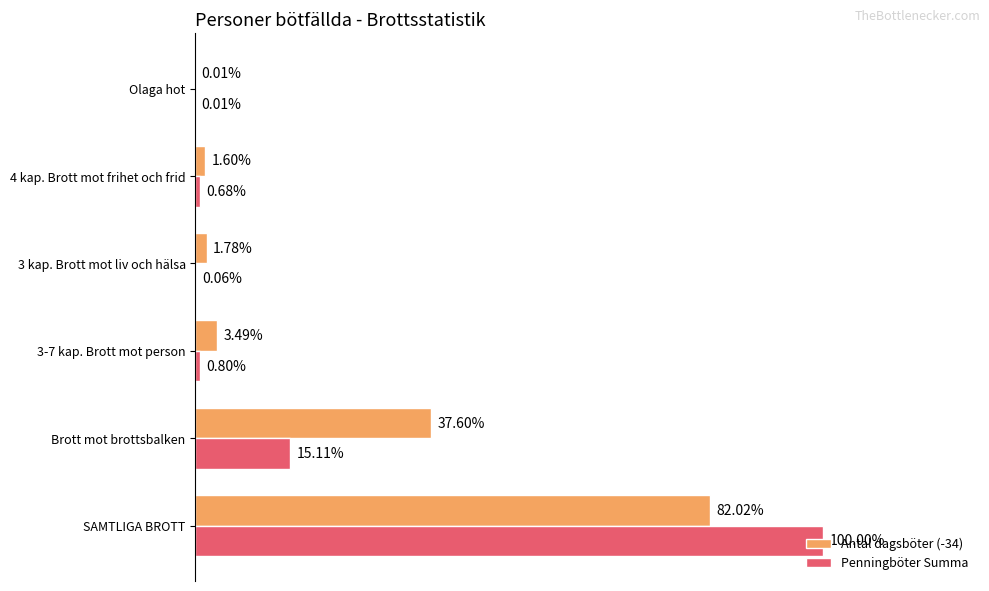

What are all the series names shown in the legend?

Antal dagsböter (-34), Penningböter Summa